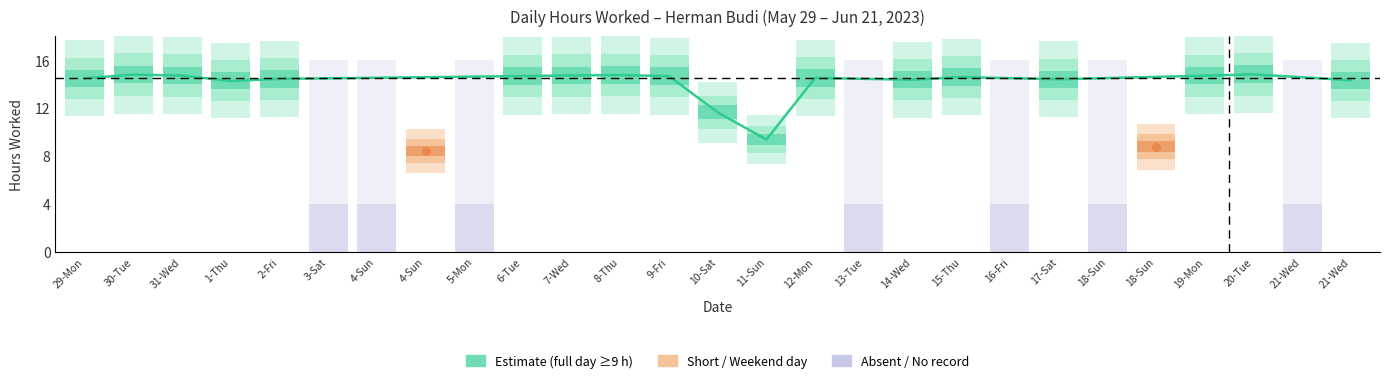

Approximately how many times larger is the value at 7-Wed compared to 2-Fri?

1.0